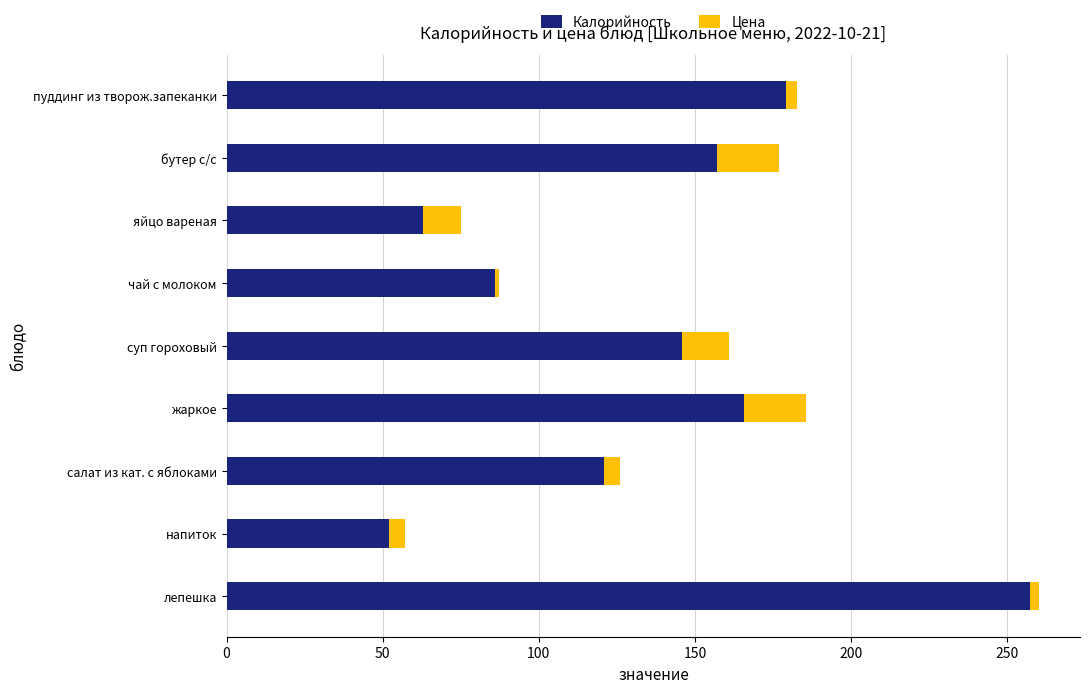

At which category is the sum across all series the highest?

лепешка